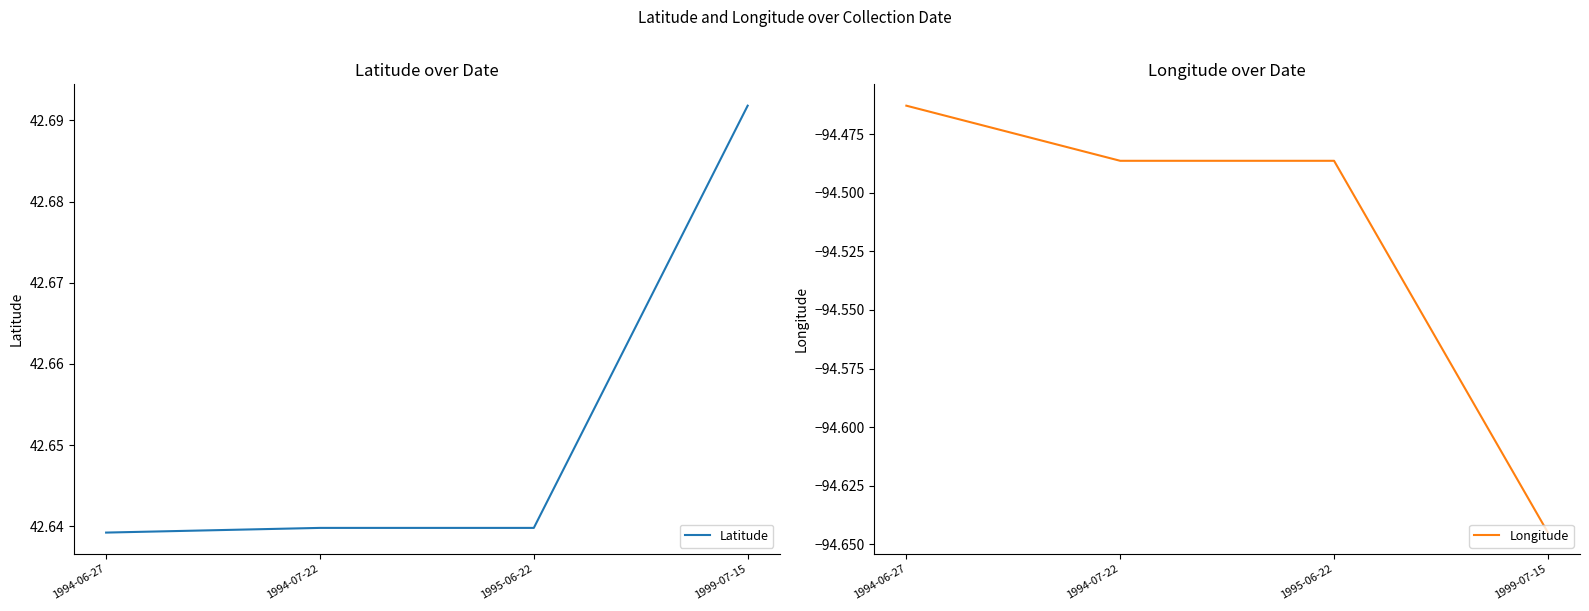

What is the difference between the maximum and minimum values in the Latitude series?

0.1